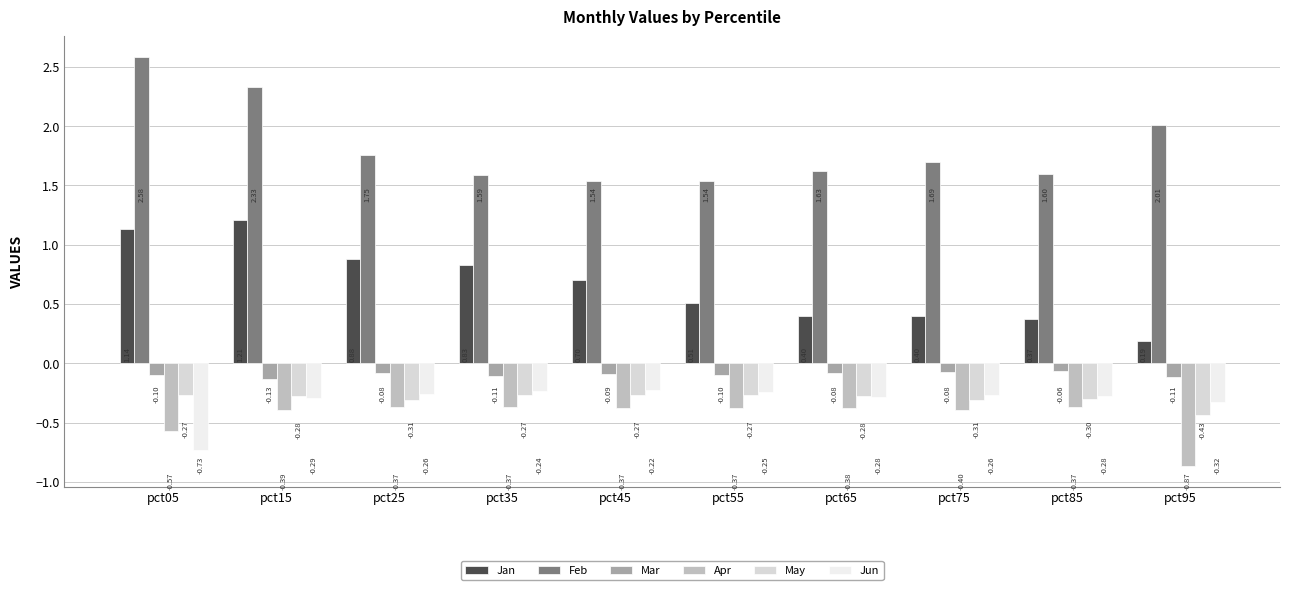

What is the value of the Mar bar at the 9th from the left?

-0.1